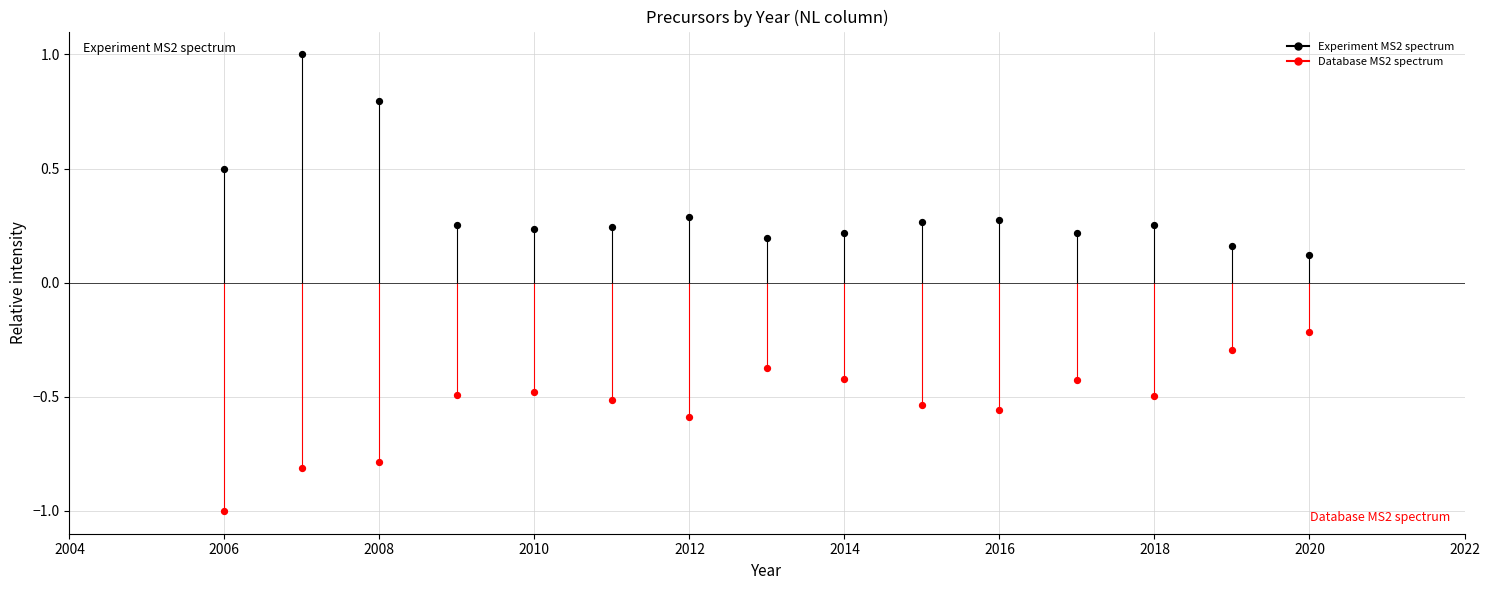

Which series reaches the minimum Y coordinate?

Database MS2 spectrum